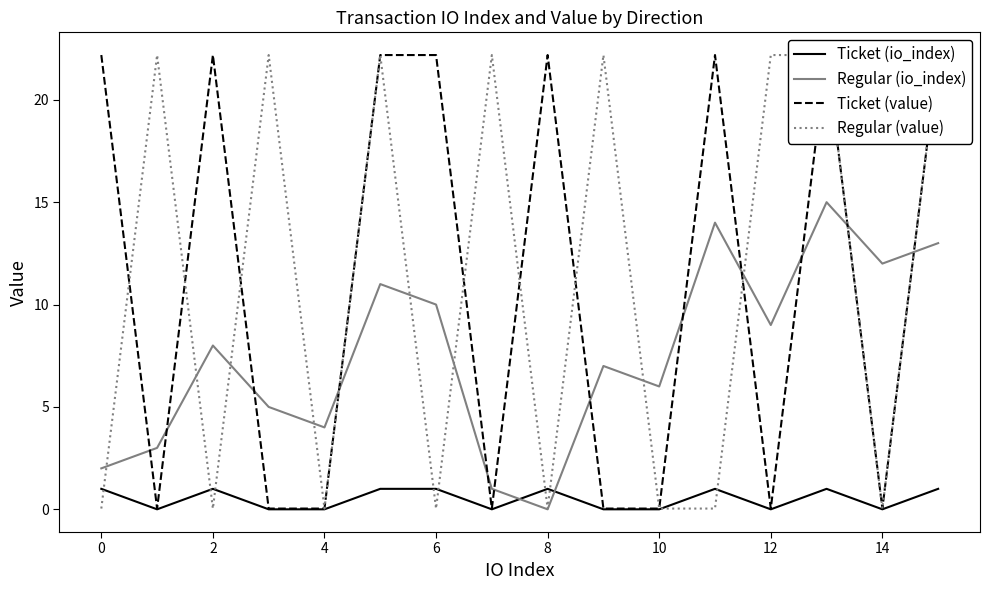

How many times do Ticket (io_index) and Regular (io_index) cross each other?

2